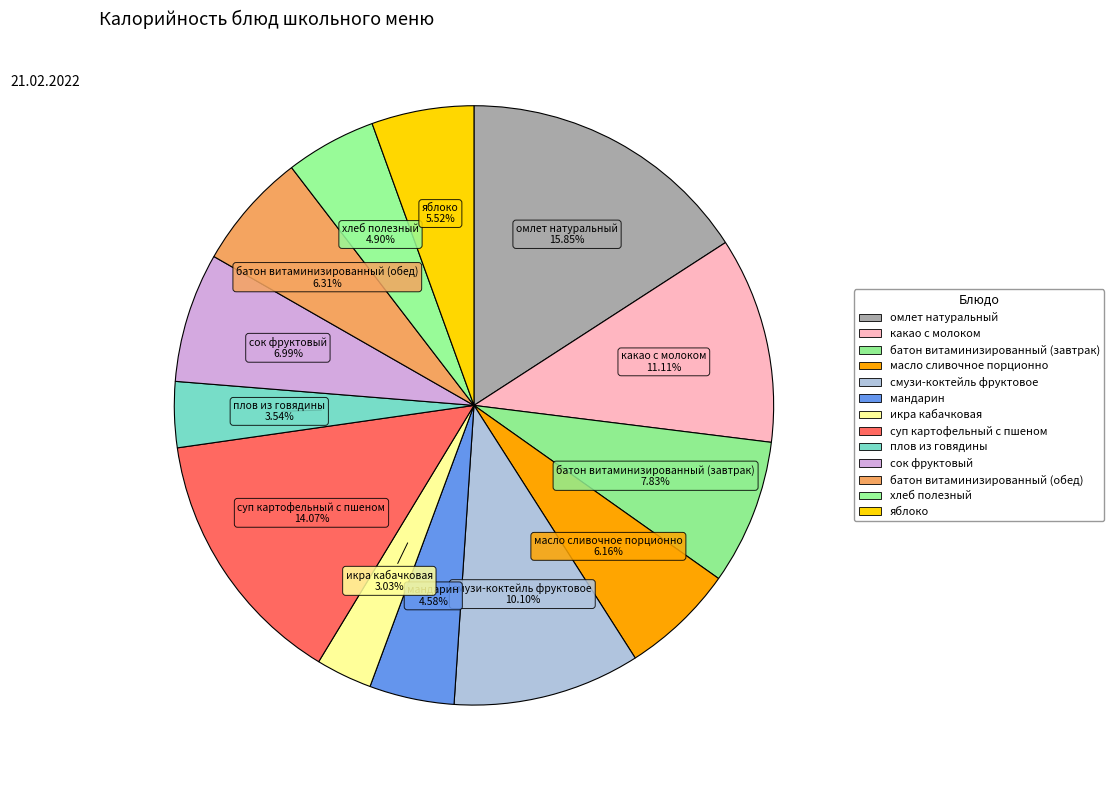

Count the number of slices in the pie.

13